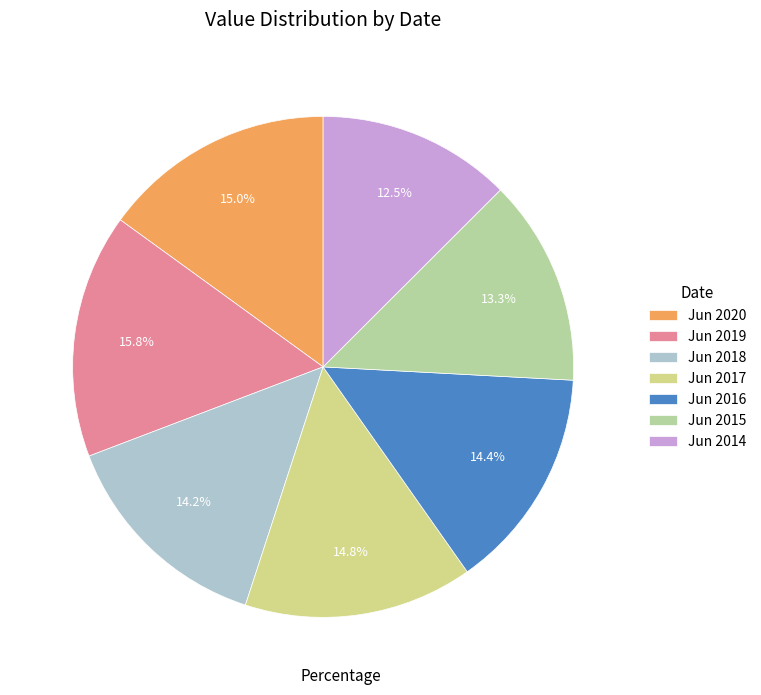

Do Jun 2016 and Jun 2018 together represent more than half of the pie?

No